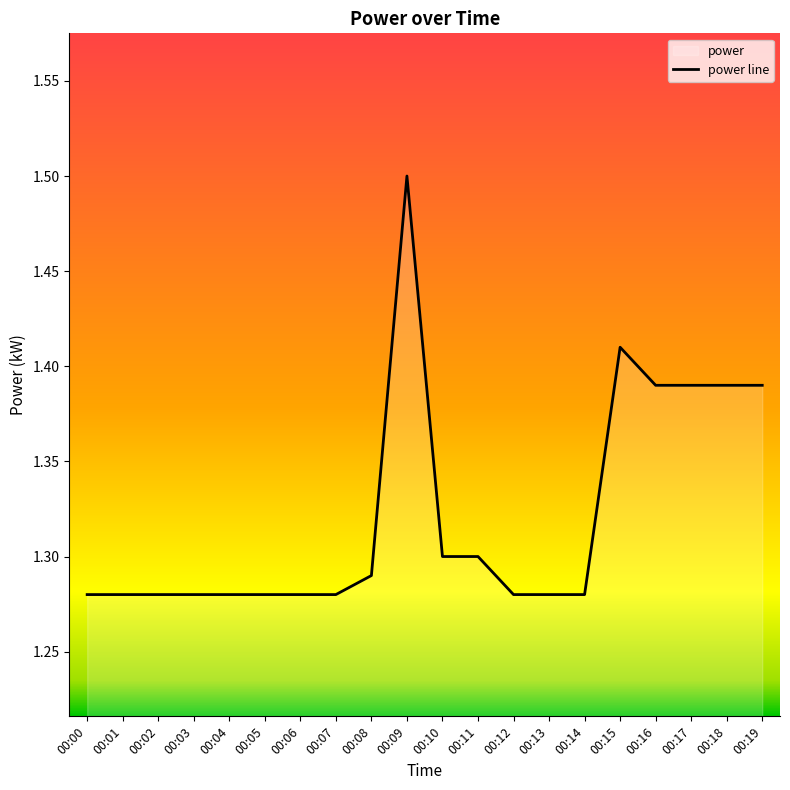

The value at 00:04 is 1.3. True or false?

True